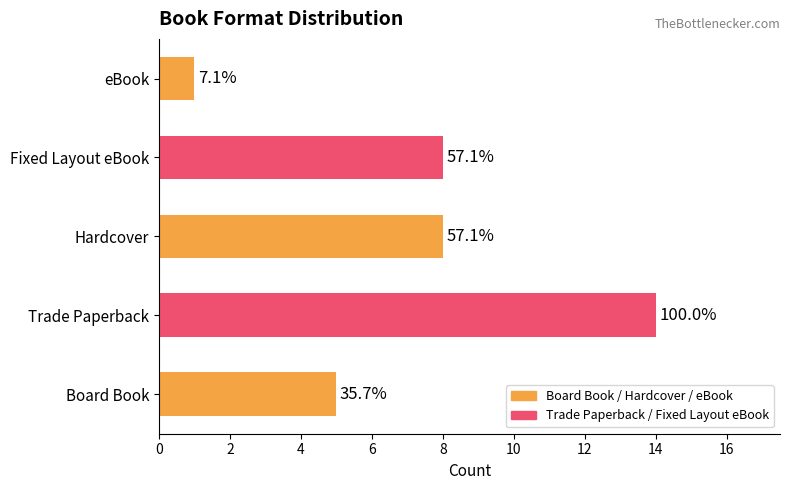

Does the chart contain any negative values?

No